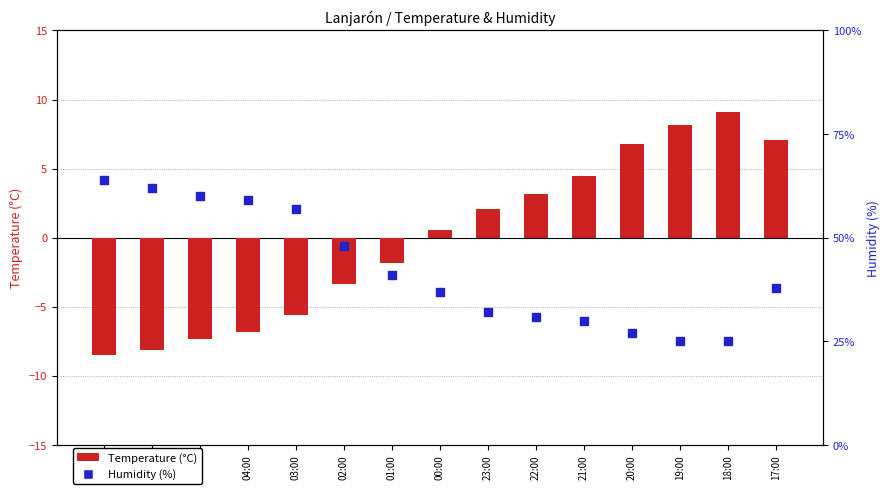

At how many categories does at least one series exceed 25?

13